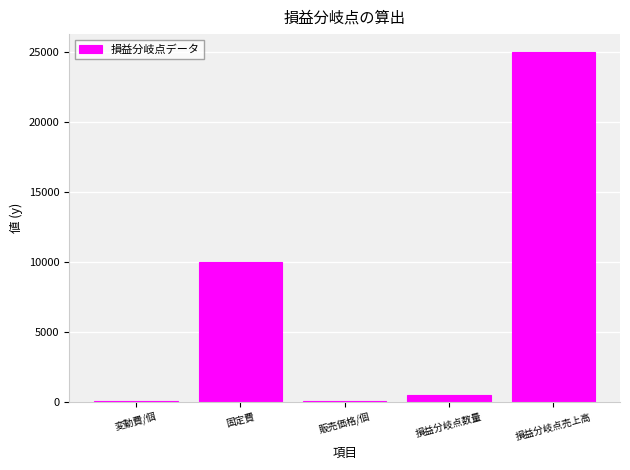

What is the sum of the values at 変動費/個 and 損益分岐点売上高?

25030